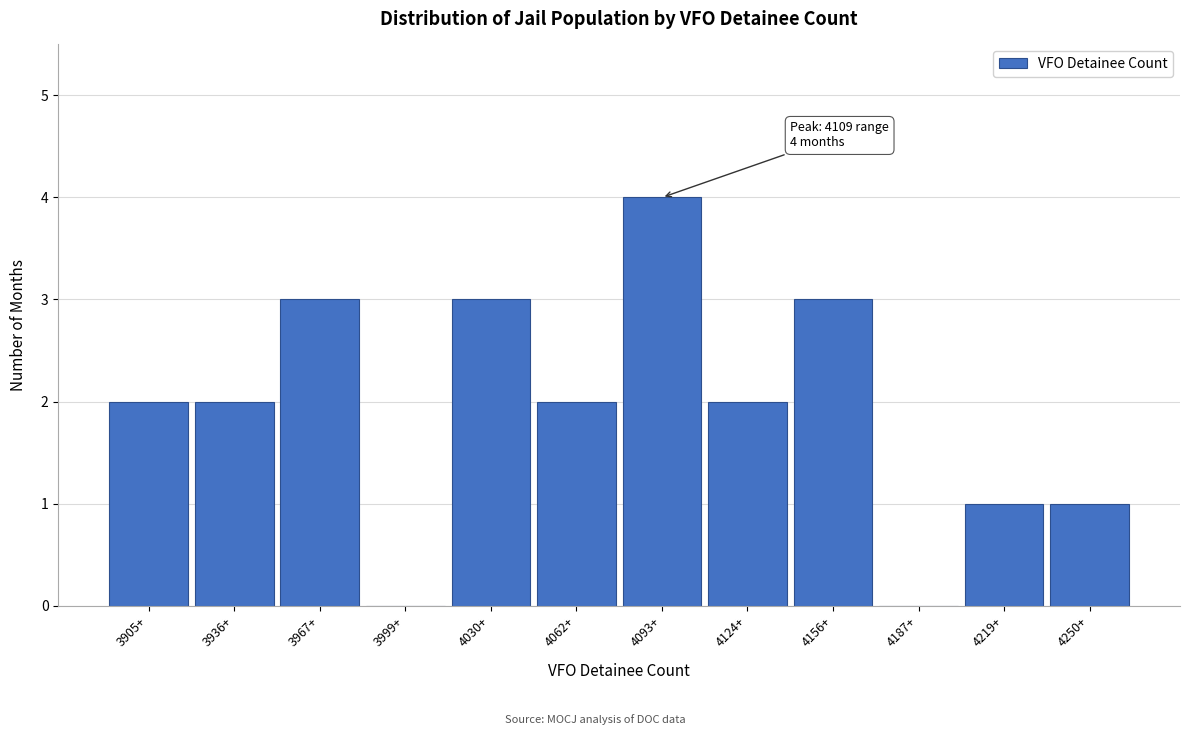

Reading left to right, what are all the values shown in this chart?

3905+=2	3936+=2	3967+=3	3999+=0	4030+=3	4062+=2	4093+=4	4124+=2	4156+=3	4187+=0	4219+=1	4250+=1